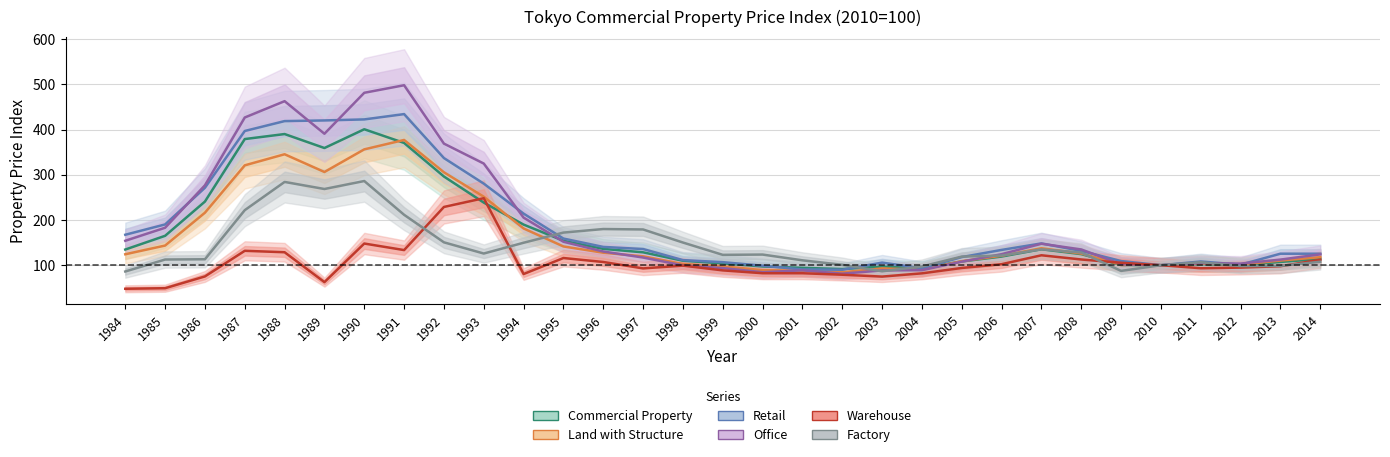

What is the approximate value of Land with Structure at 2010?

100.0